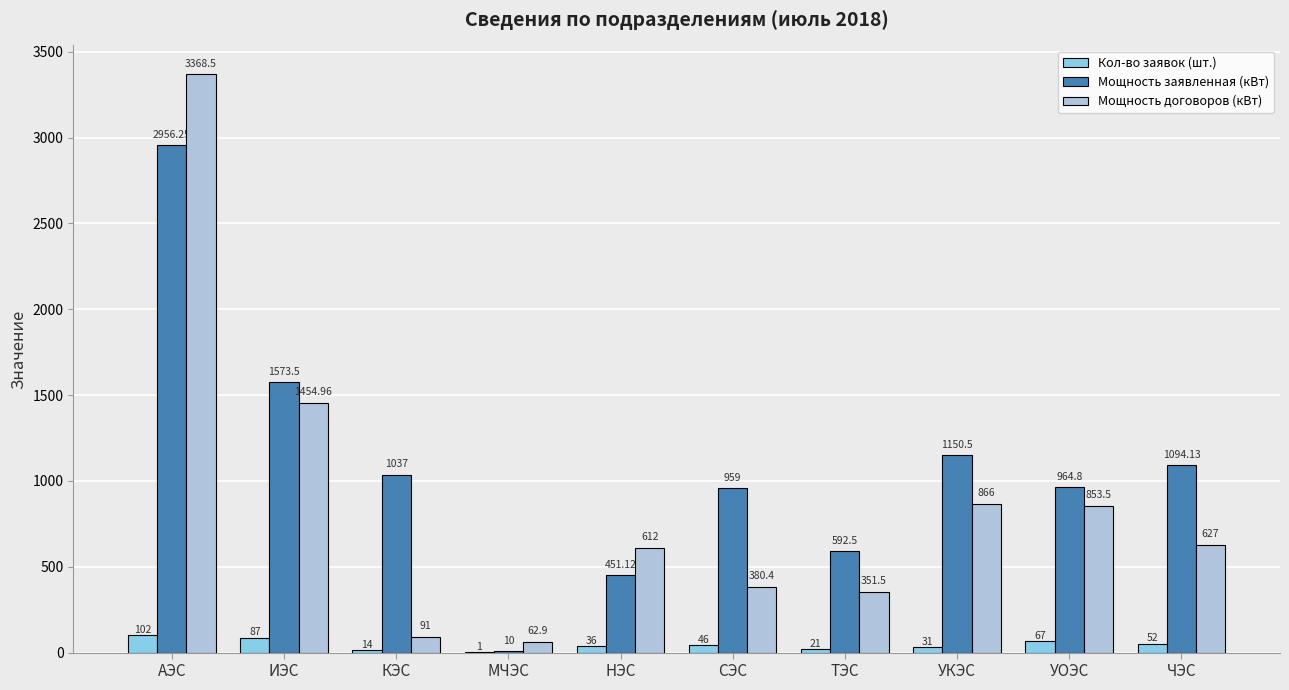

Read the Мощность заявленная (кВт) value at ЧЭС.

1094.1